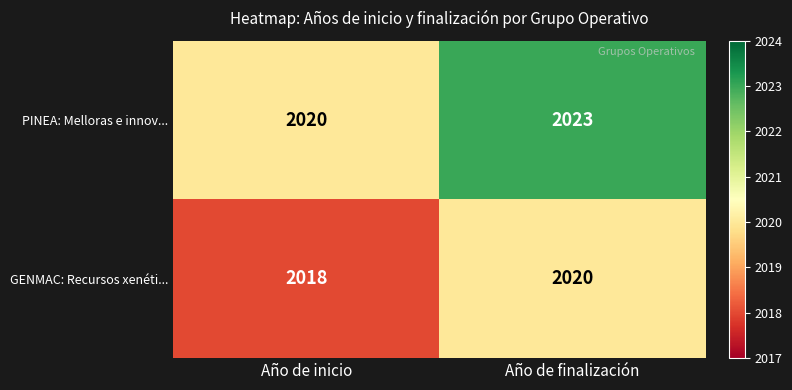

What is the difference between the PINEA: Melloras e innov... values at Año de finalización and Año de inicio?

3